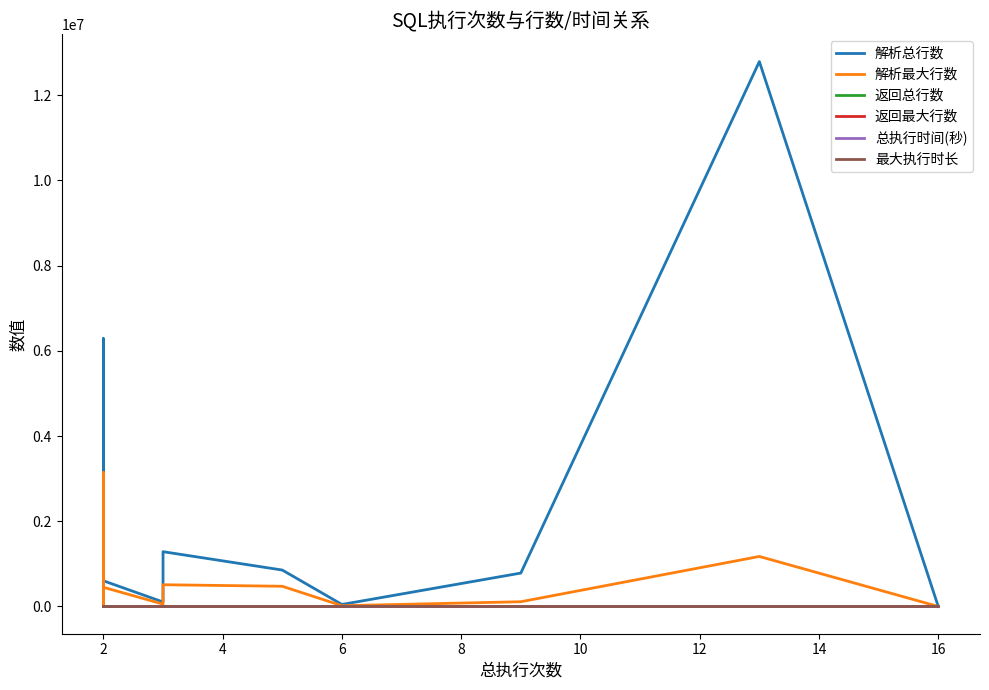

Is the value of 解析总行数 at 2 greater than the value of 返回最大行数 at 8?

Yes